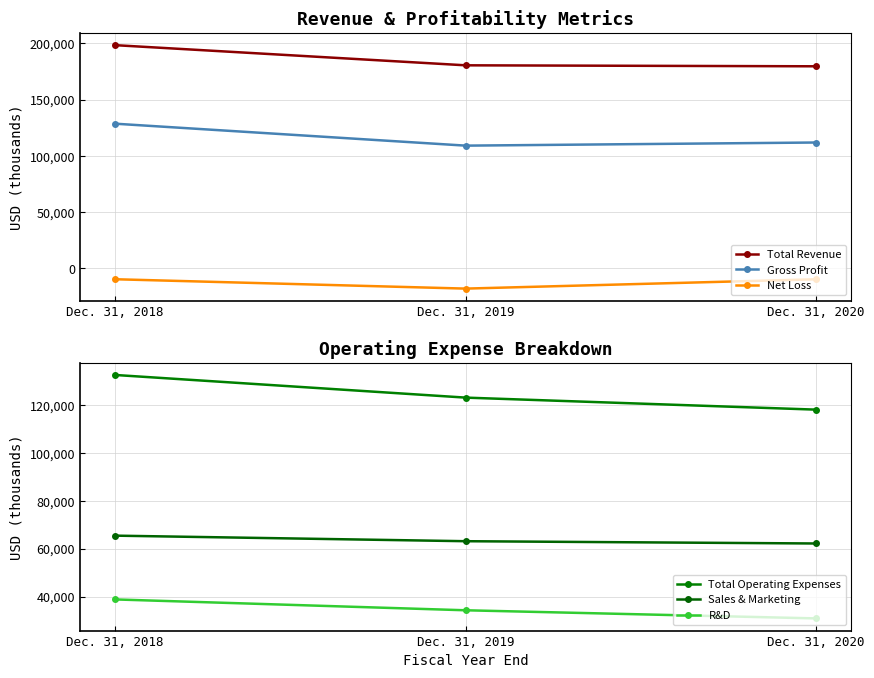

What is the lowest value of the R&D series?

30879